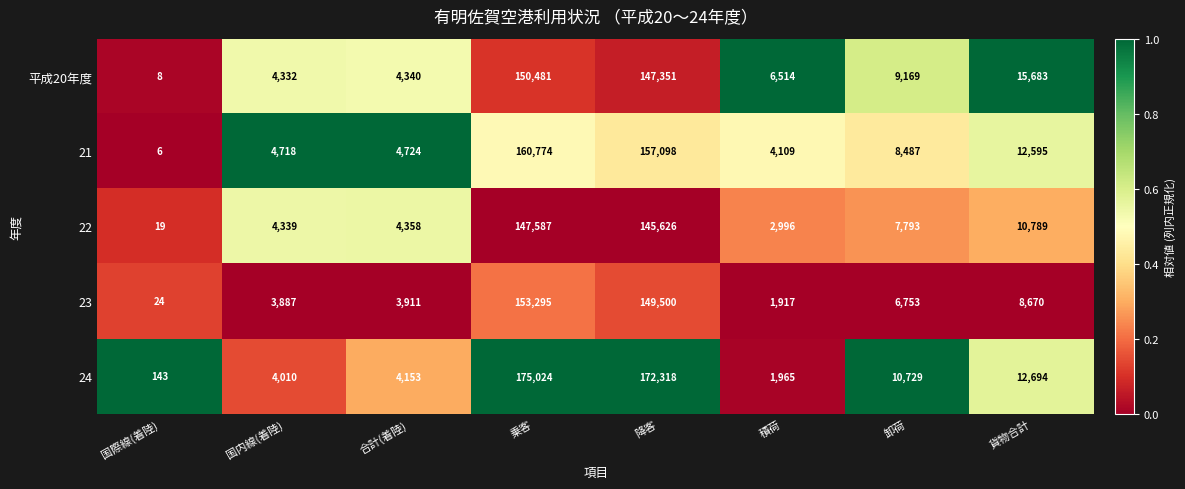

Rank the series at 国際線(着陸) from lowest to highest value.

21, 平成20年度, 22, 23, 24